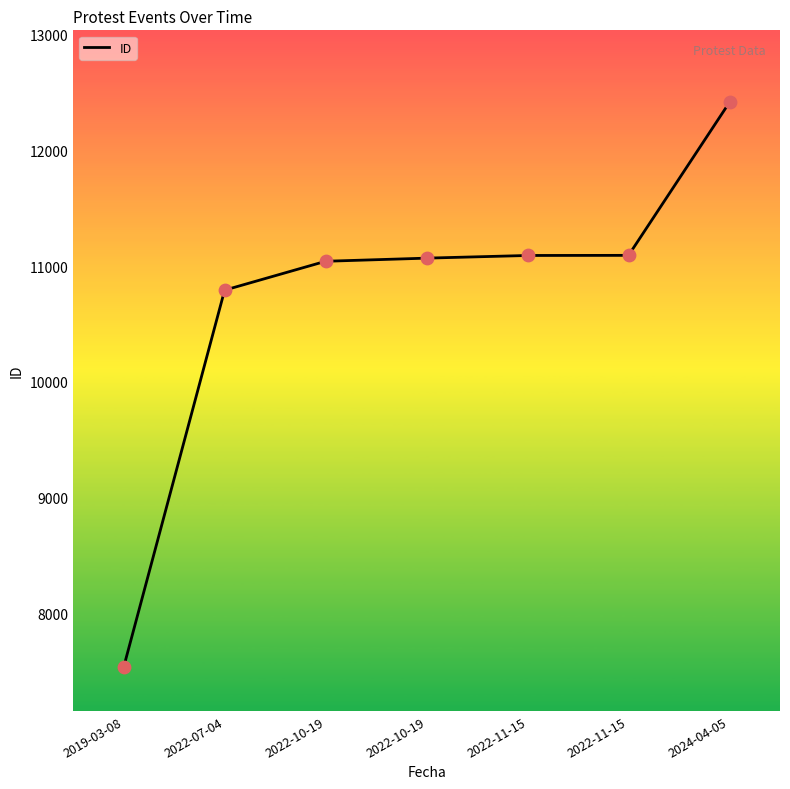

What is the ratio of the value at 2022-11-15 to the value at 2022-10-19?

1.0